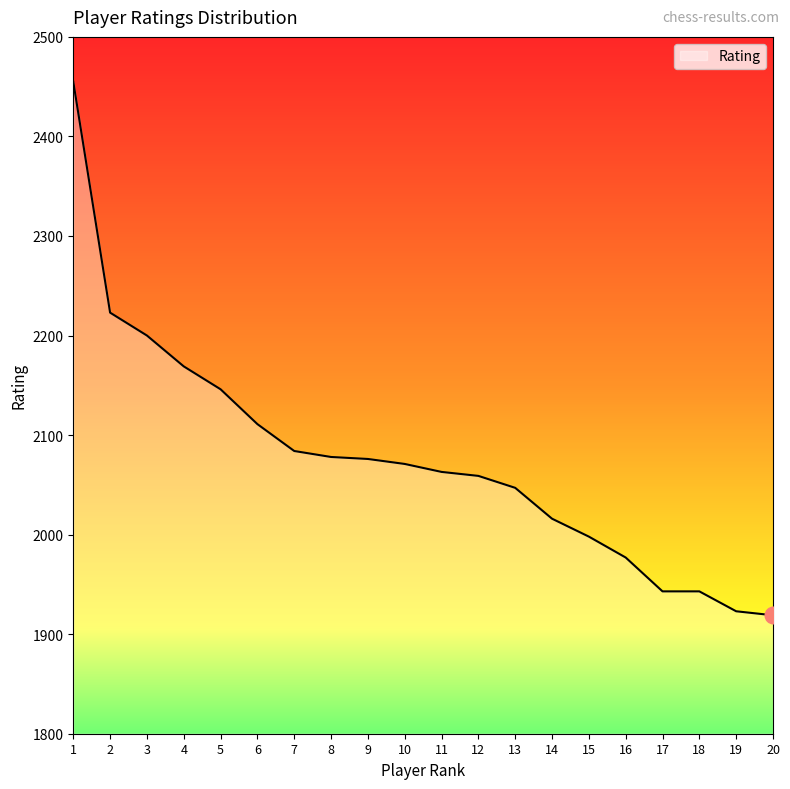

What is the difference between the second highest and second lowest values?

300